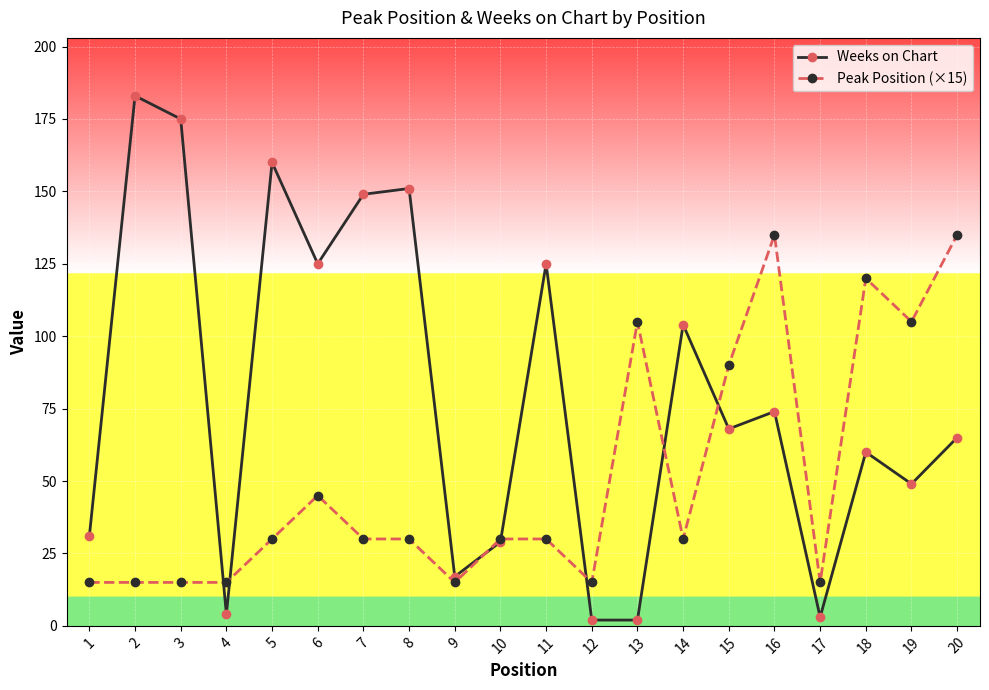

Which series changed the most between 9 and 14?

Weeks on Chart